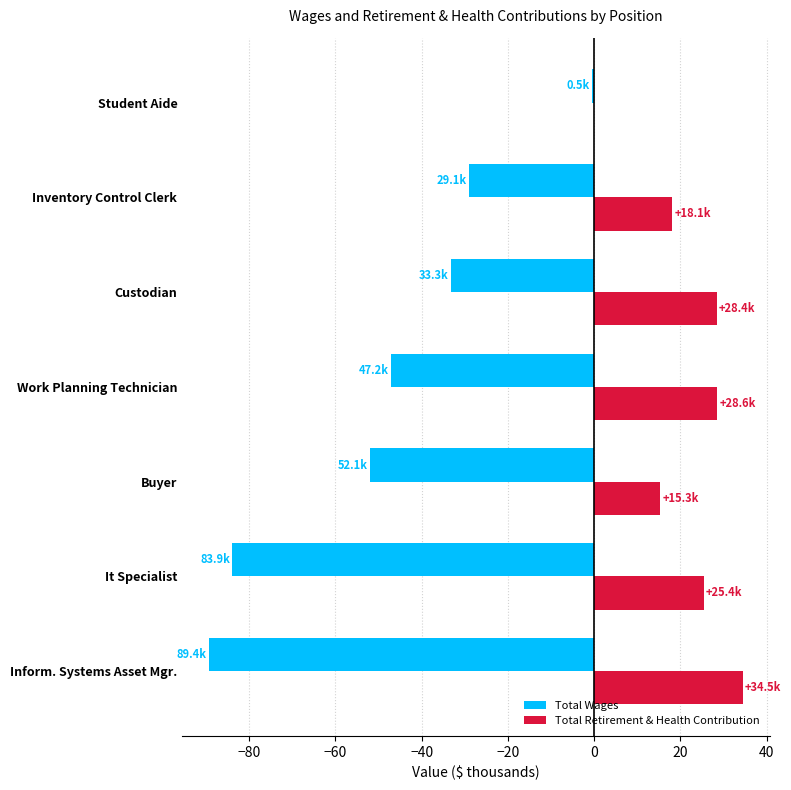

What is the sum of all Total Retirement & Health Contribution values?

150.3